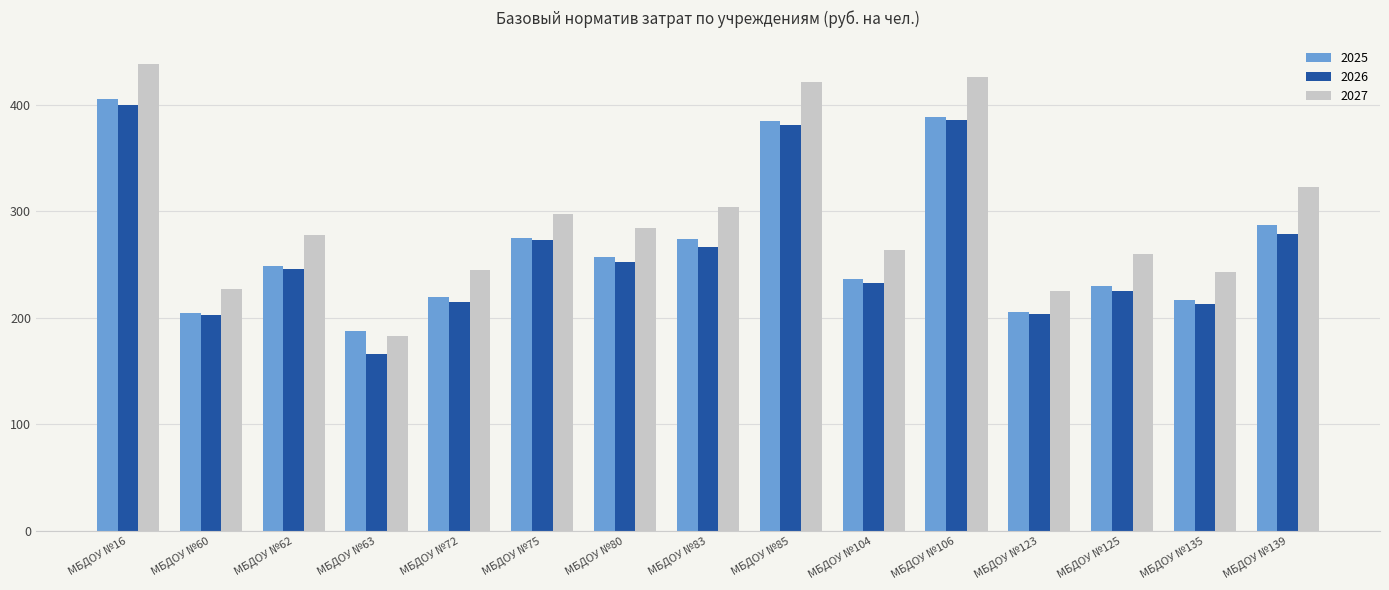

Read the 2027 value at МБДОУ №104.

263.3